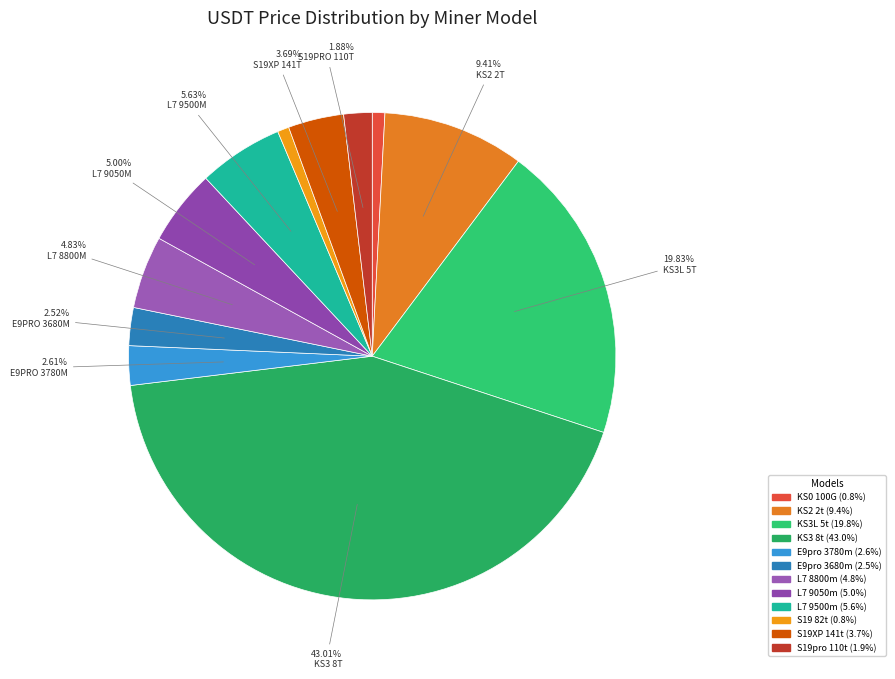

To the nearest percent, what percentage of the pie is S19 82t?

1%